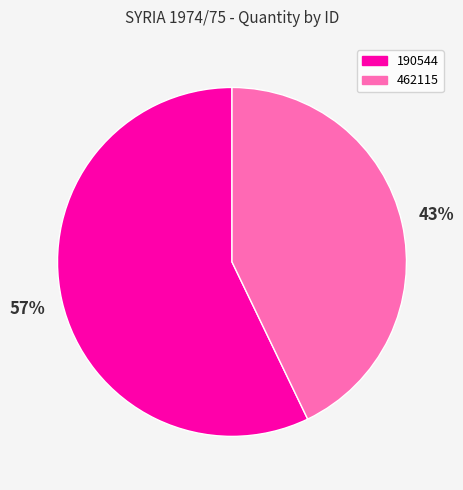

Which slice represents more than half of the pie?

190544